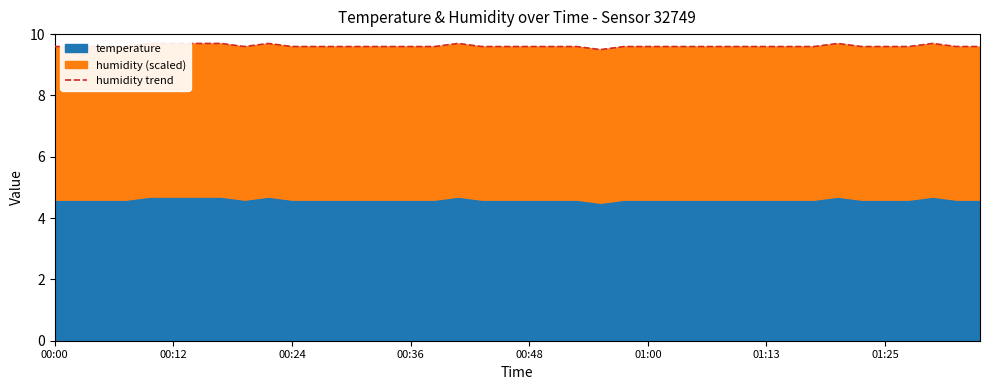

How many points are lower than both their immediate neighbors (excluding endpoints)?

2